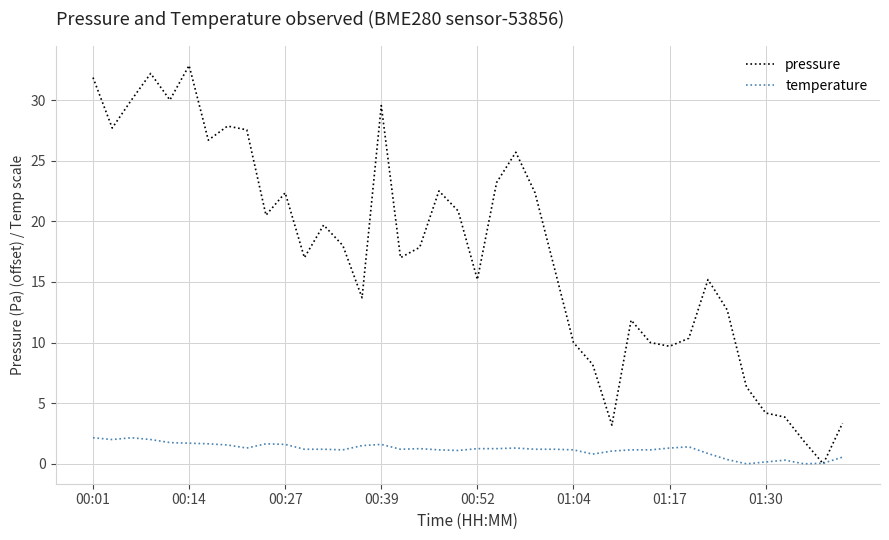

Which series has the largest range (max minus min)?

pressure